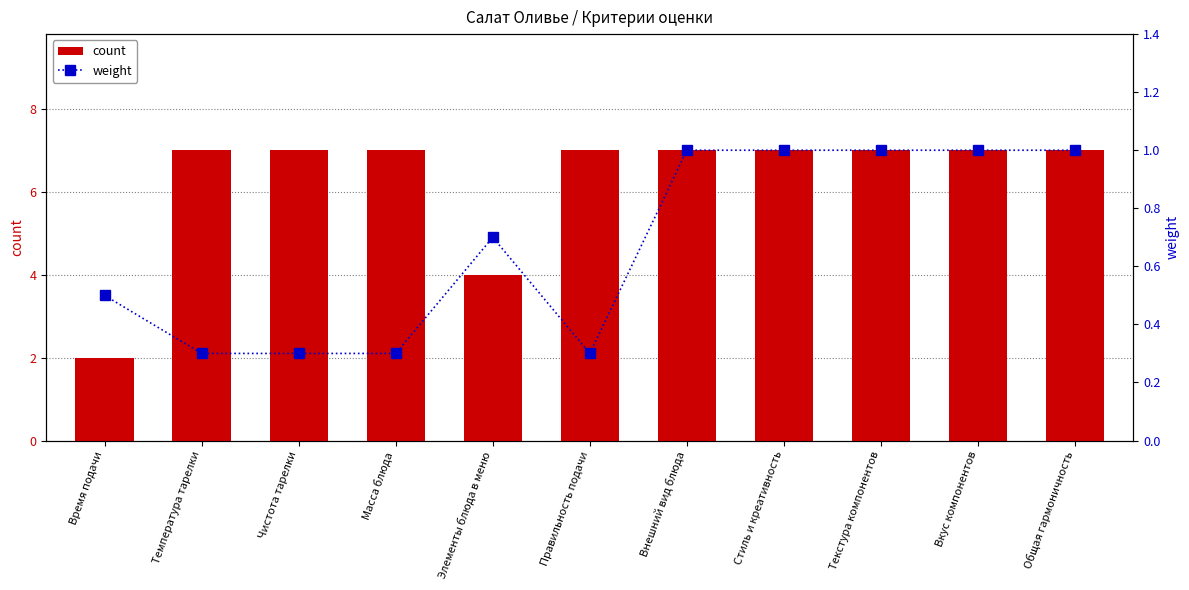

What is the total value across all series at Правильность подачи?

7.3